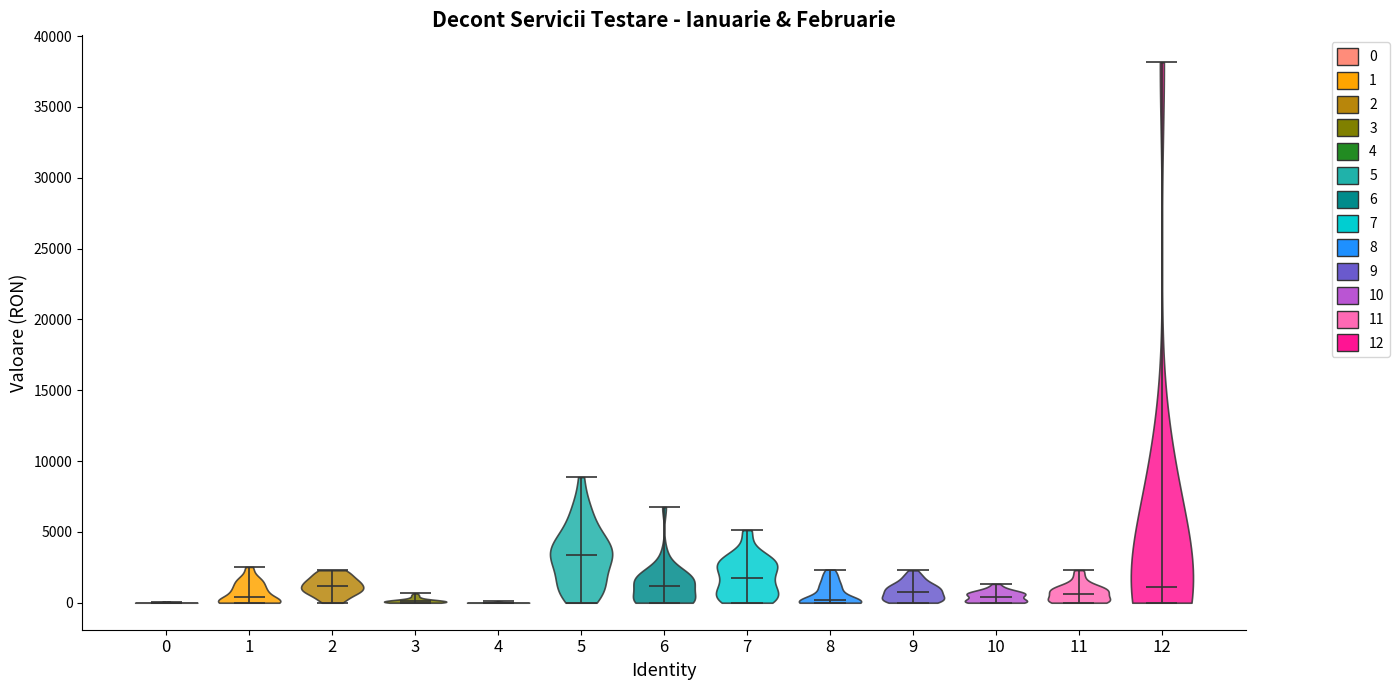

What is the lowest point the violin at x = 10 reaches on the y-axis? The values are not printed on the chart, so give them approximately, as read against the axis.

0